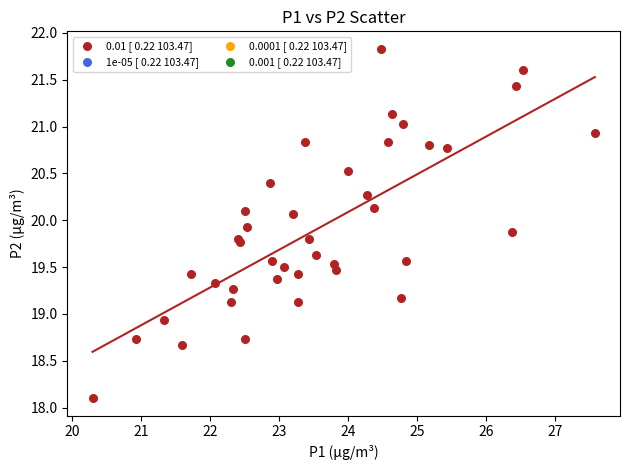

What Y value in the scatter plot is closest to 19?

18.9